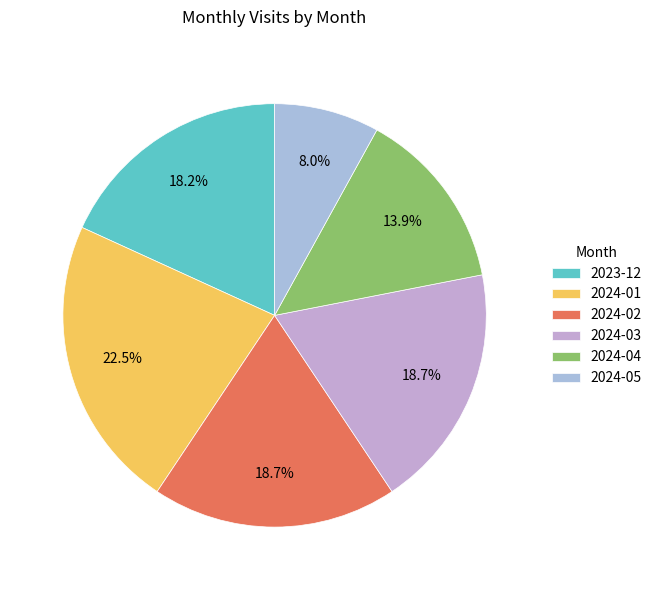

To the nearest percent, what is the difference between the 2024-05 and 2024-02 slice percentages?

11%